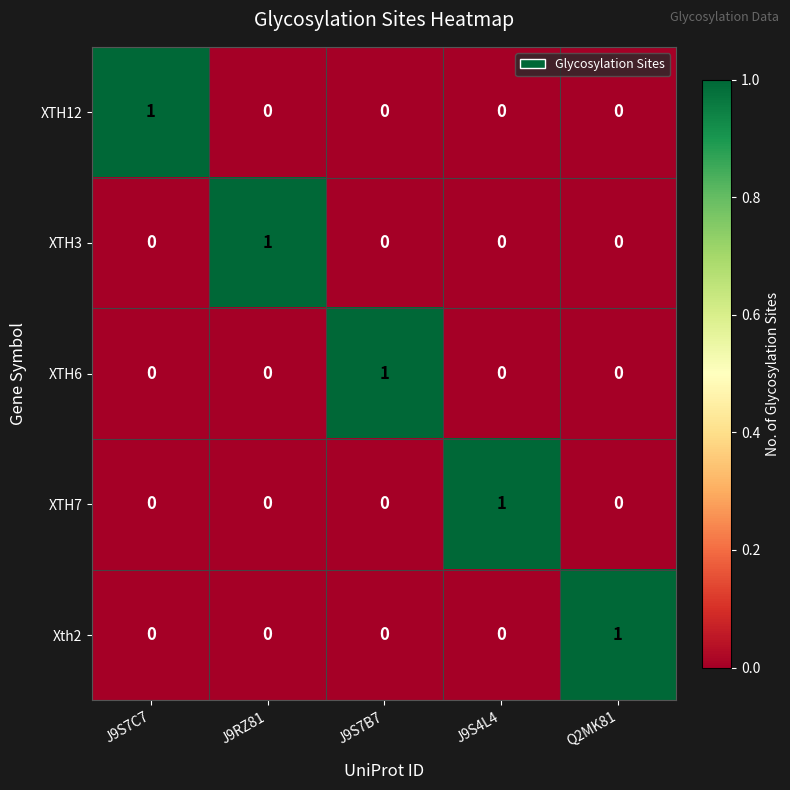

How many distinct data groups are displayed?

5